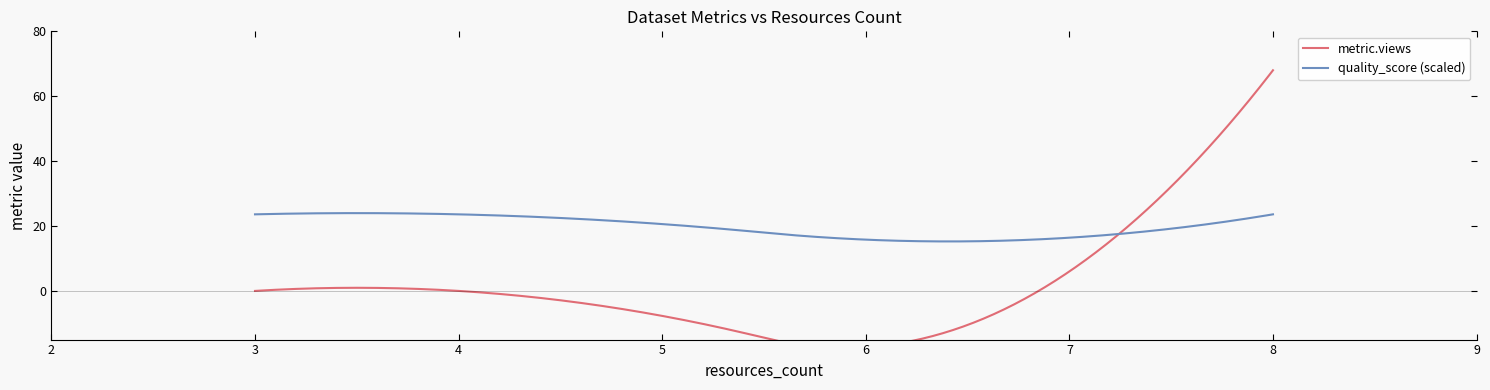

What is the maximum value for quality_score (scaled)?

24.0